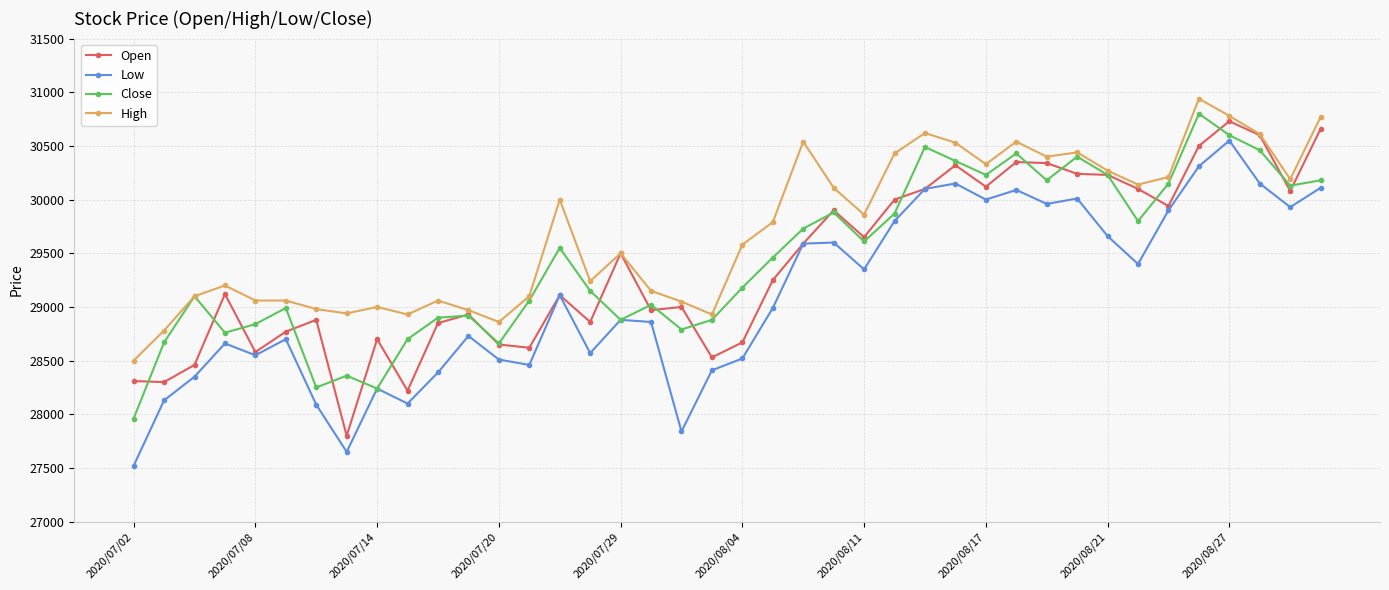

How many lines are shown in the chart?

4